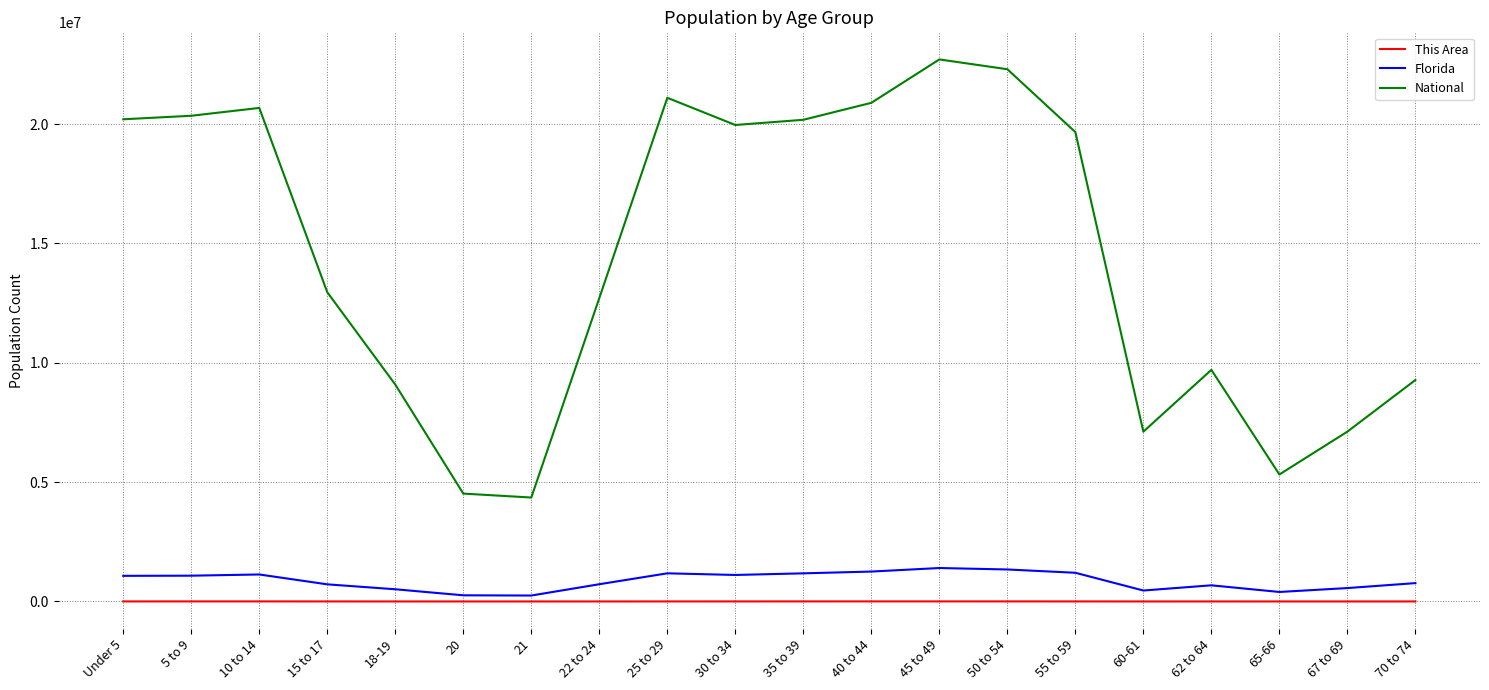

Where does the This Area series first go above 1630?

Under 5